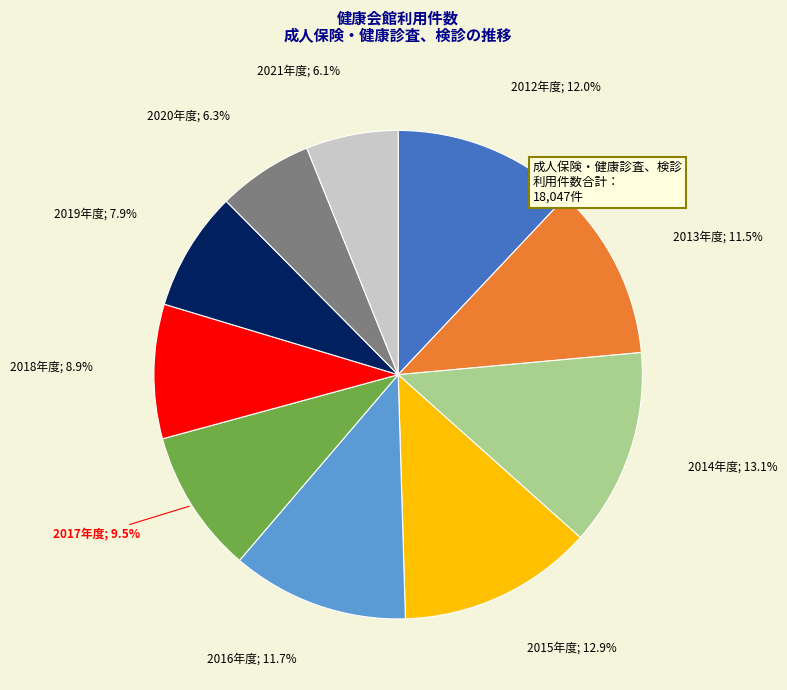

Is there any slice that represents more than half of the pie?

No